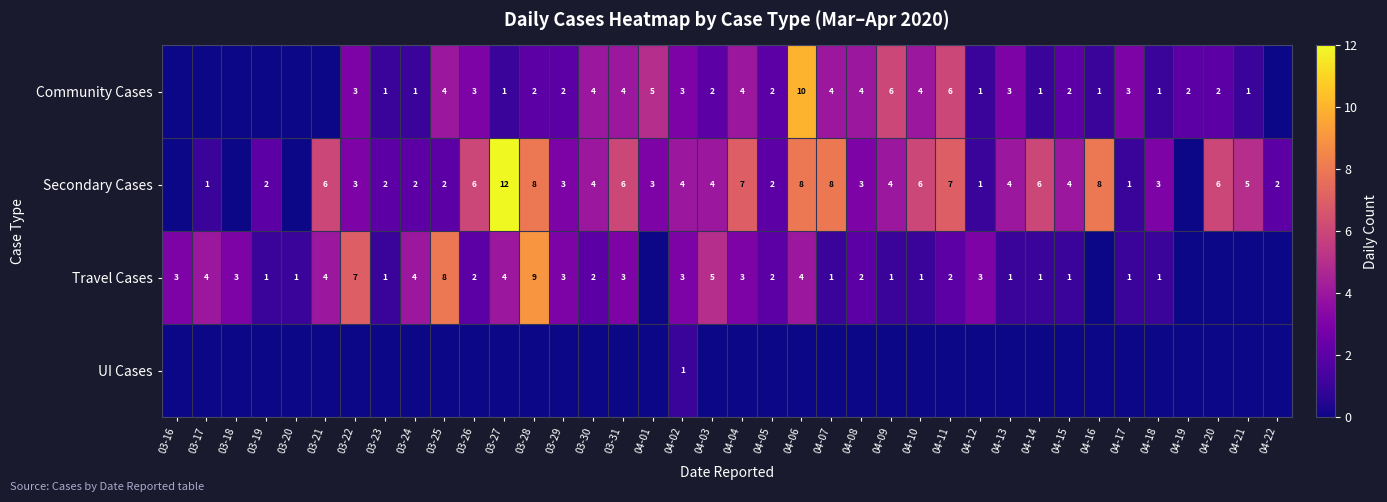

Is it true that Travel Cases equals 3 at 04-05?

False